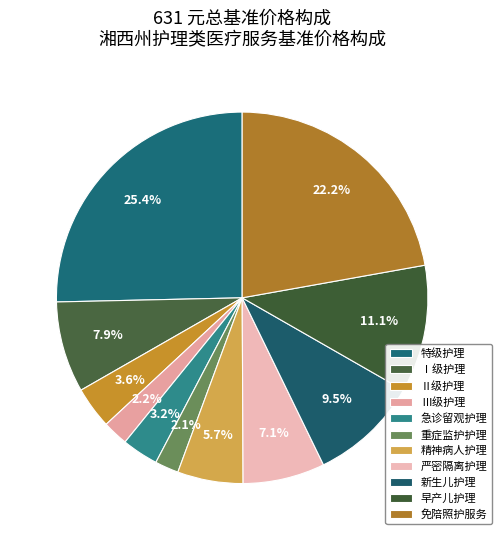

Does Ⅱ级护理 represent more than half of the total?

No